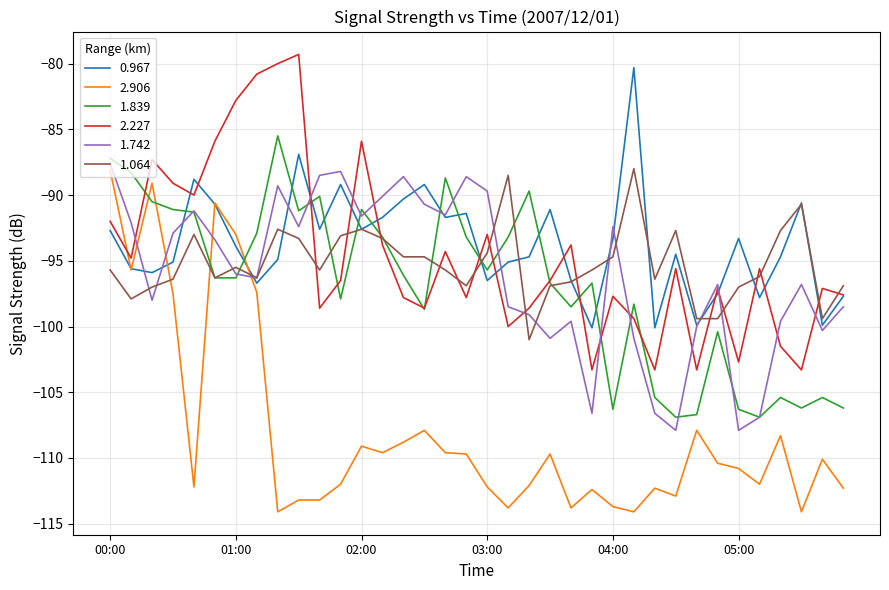

Which series has the widest spread of values?

2.906